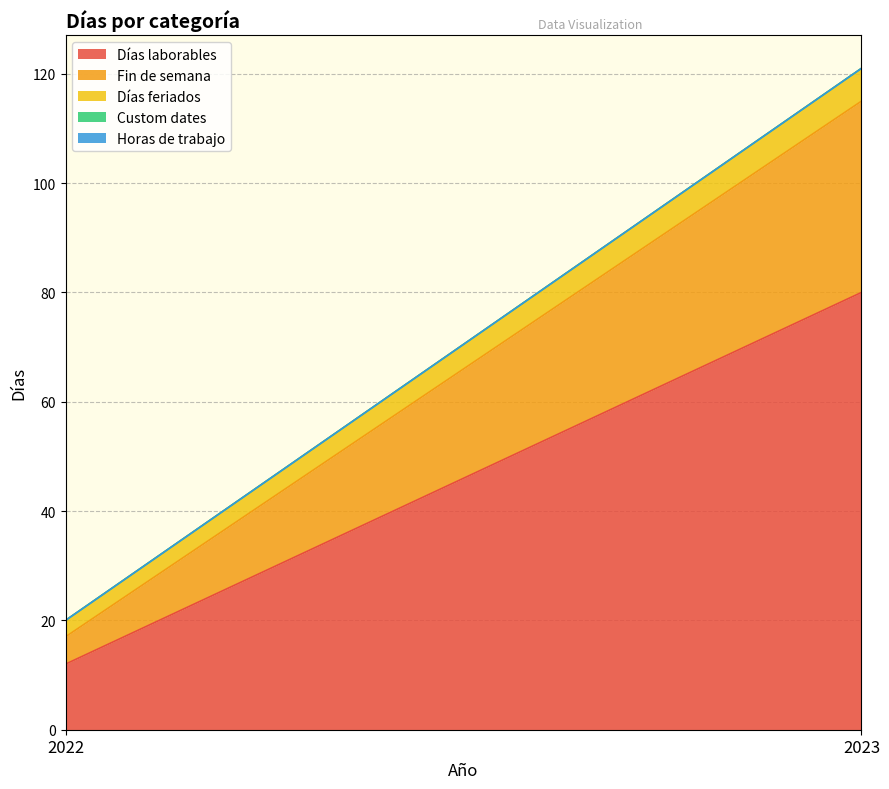

What is the sum of the Días feriados values at 2023 and 2022?

9